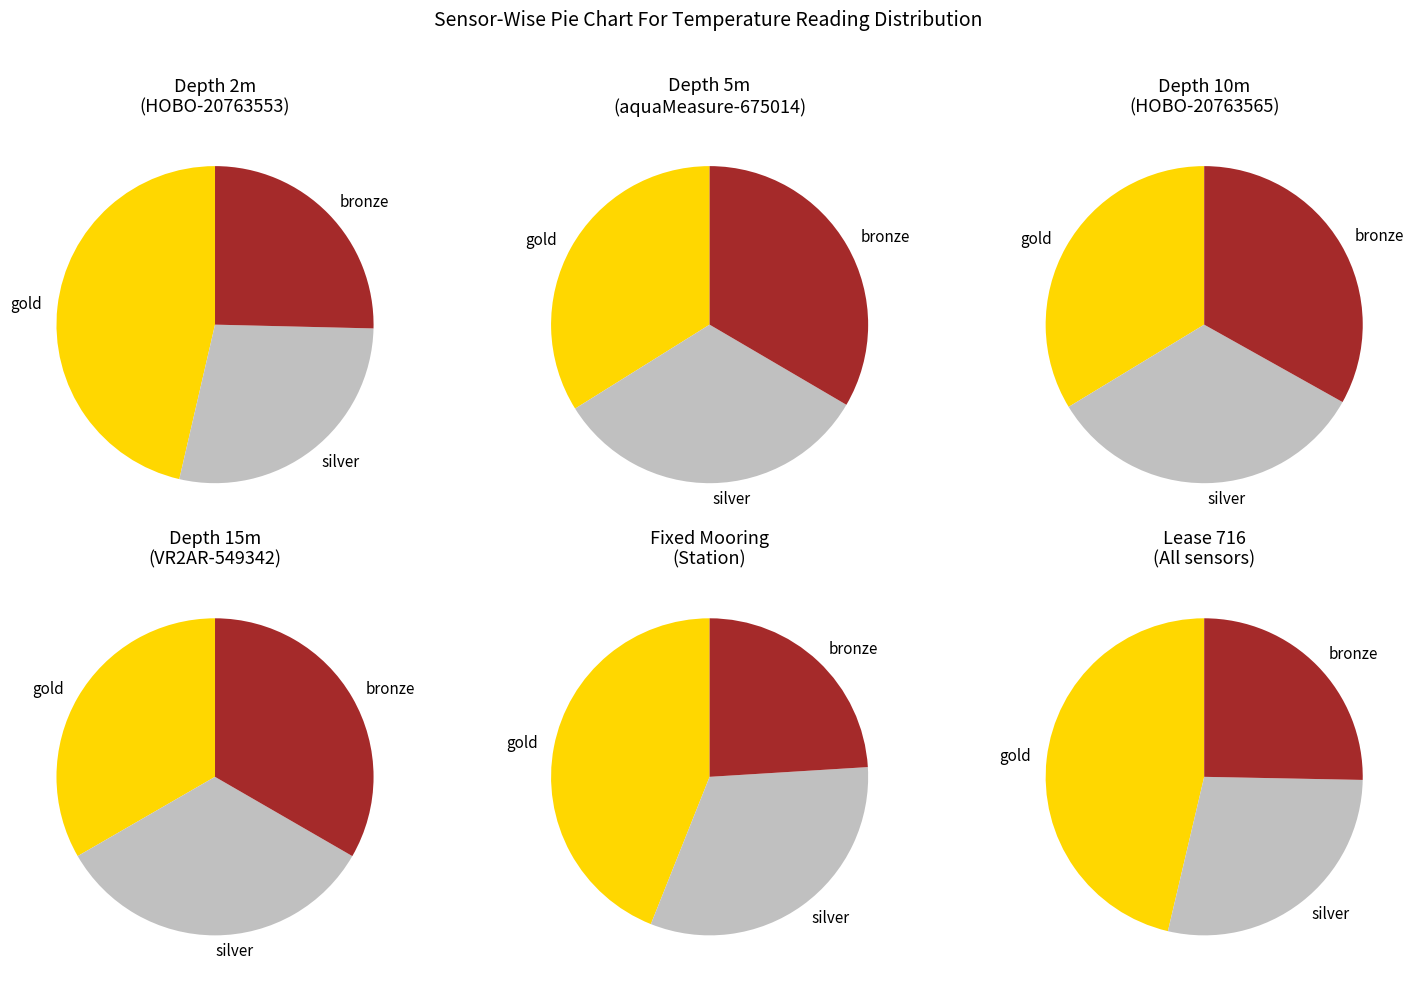

How much of the chart is everything except HOBO-20763553?

65.0%